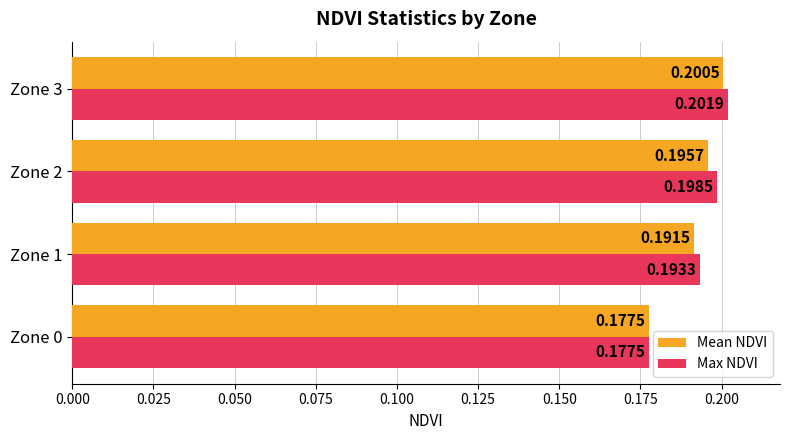

What is the sum of the Mean NDVI values at Zone 1 and Zone 2?

0.4